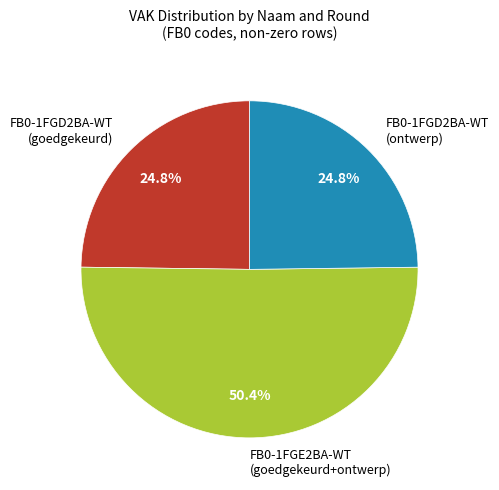

How many segments does this pie chart have?

3